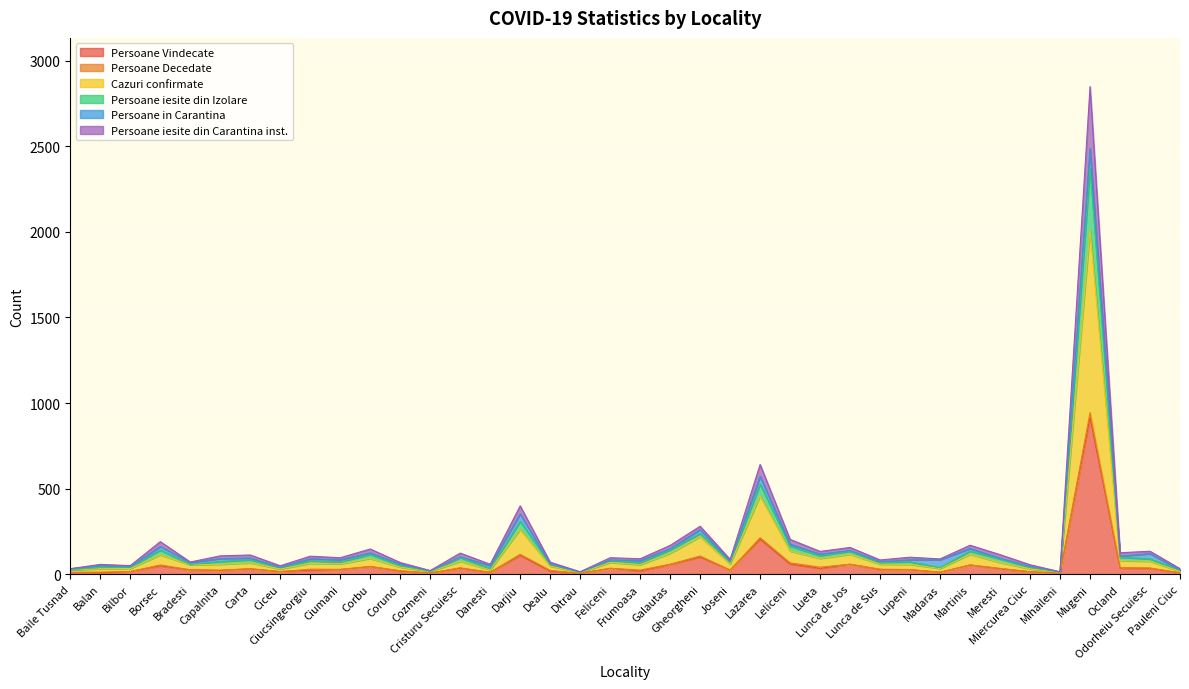

True or false: Cazuri confirmate and Persoane iesite din Izolare intersect in this chart.

False